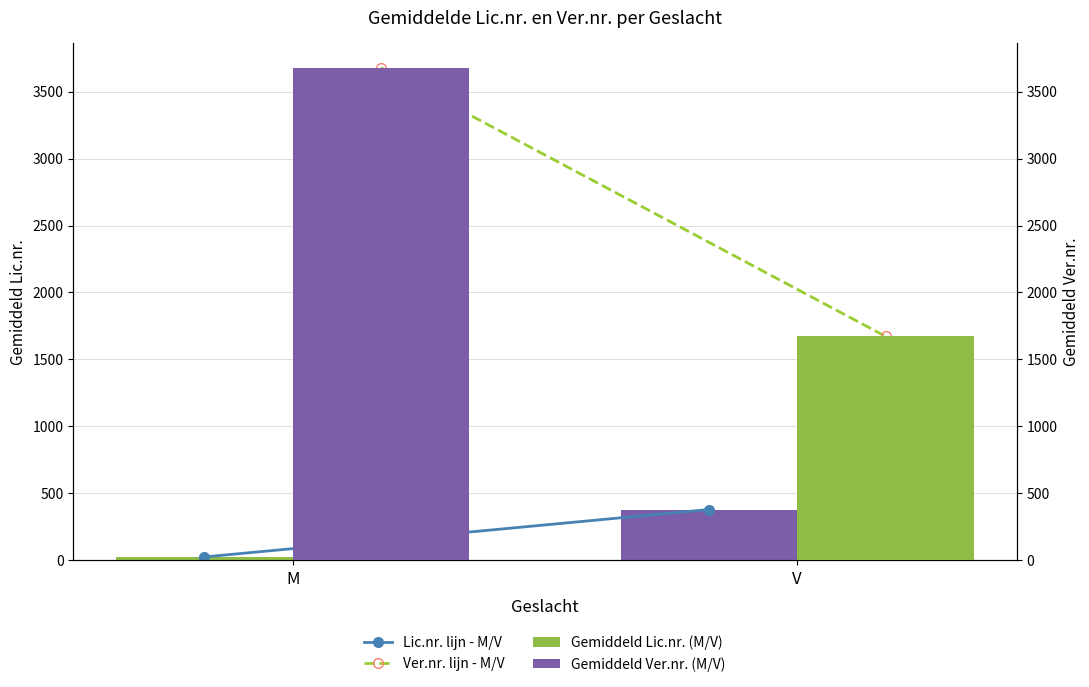

The Lic.nr. lijn - M/V series shows 13.2 at M. True or false?

False